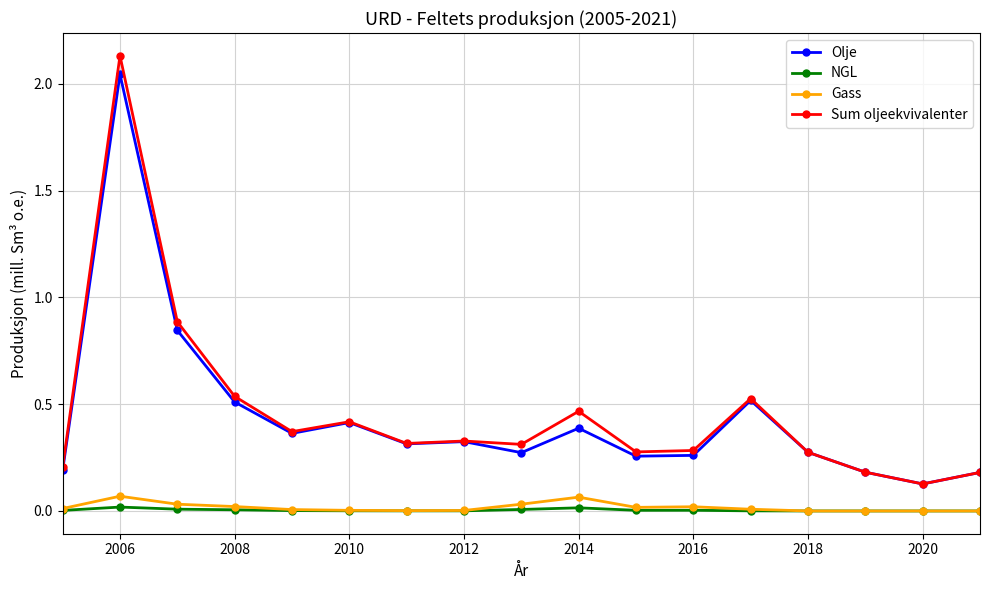

True or false: Sum oljeekvivalenter and NGL intersect in this chart.

False